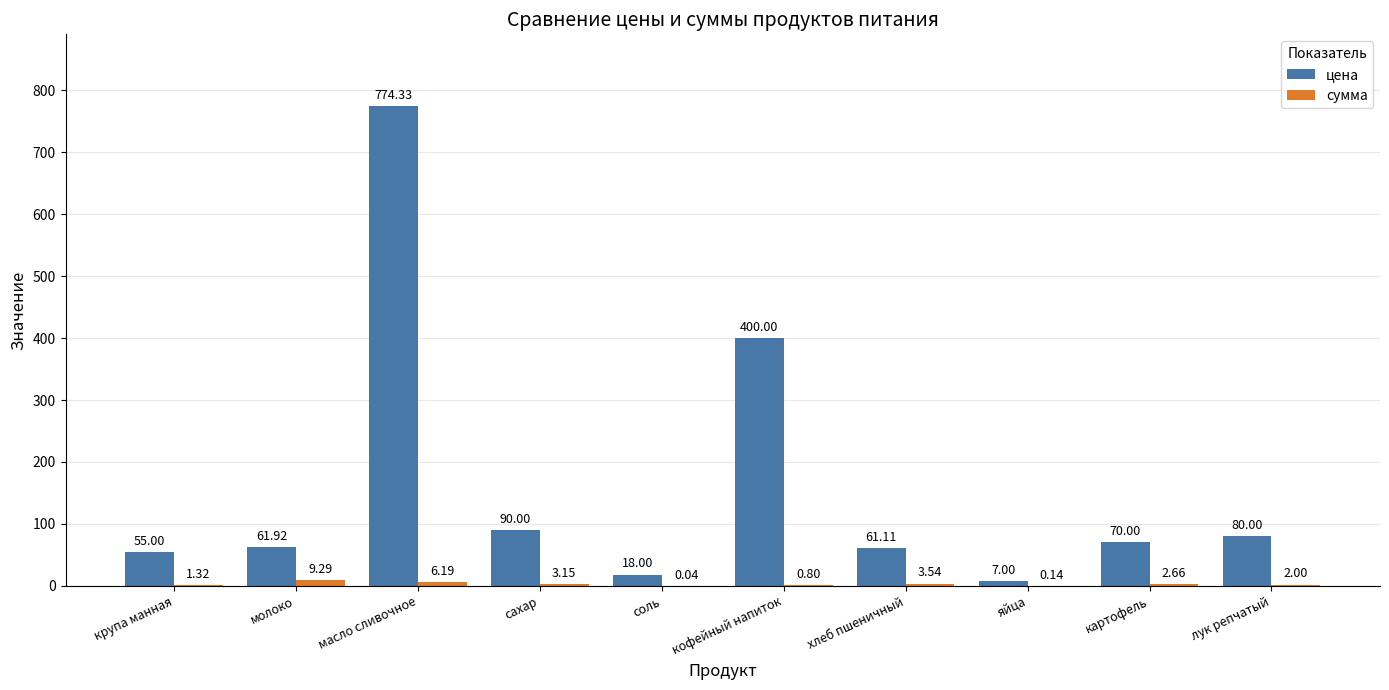

At which label does цена reach its peak?

масло сливочное